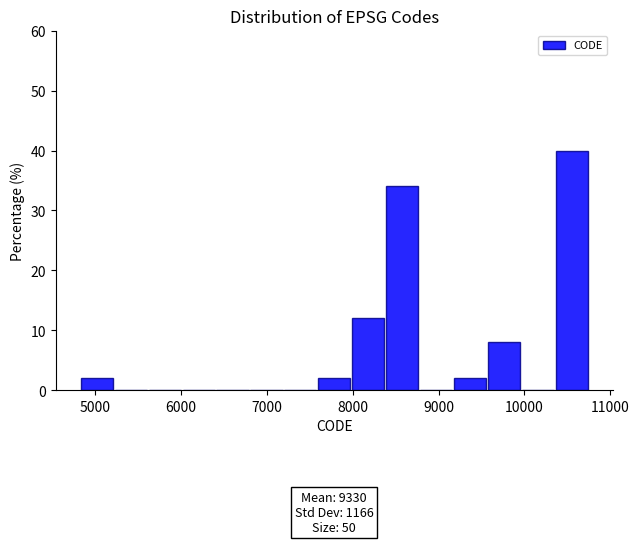

Read against the x-axis, roughly where is the centre of the tallest bar?

10500